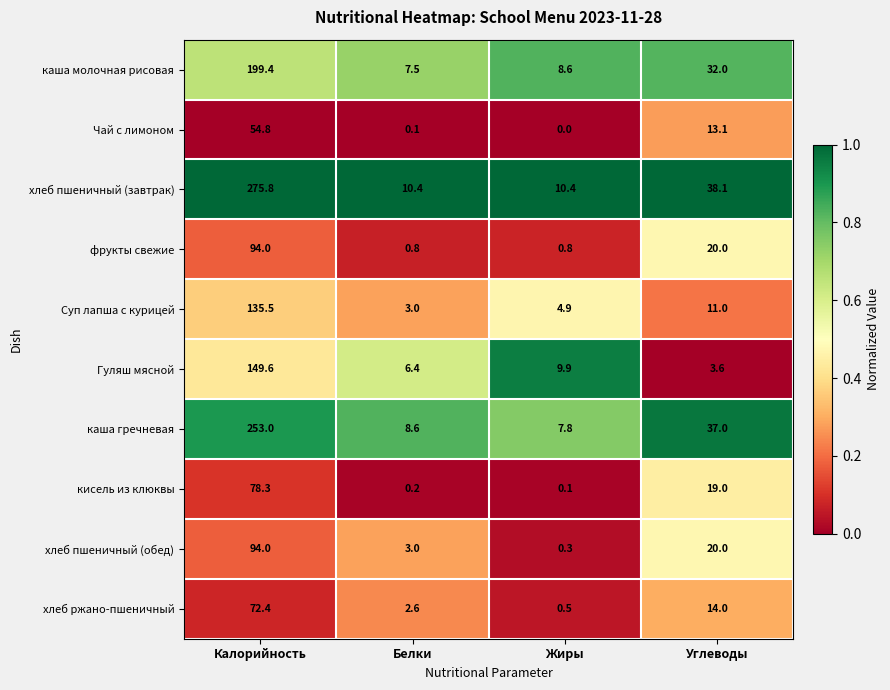

Is it true that Гуляш мясной equals 5.3 at Жиры?

False